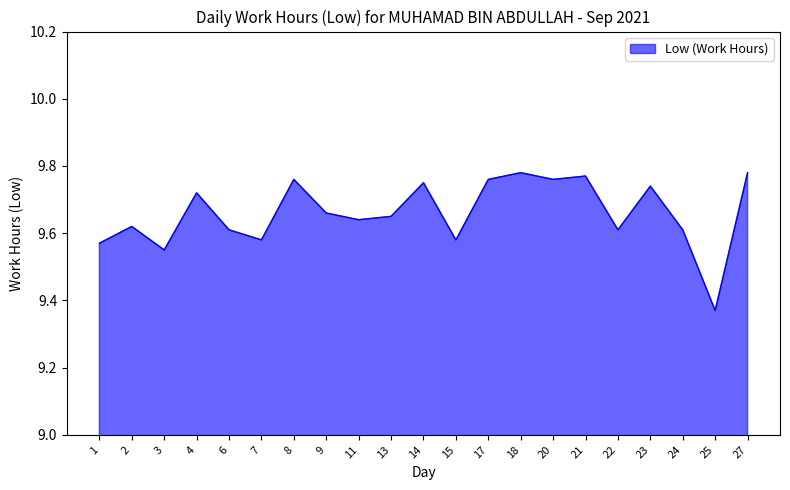

The value at 24 is 9.6. True or false?

True